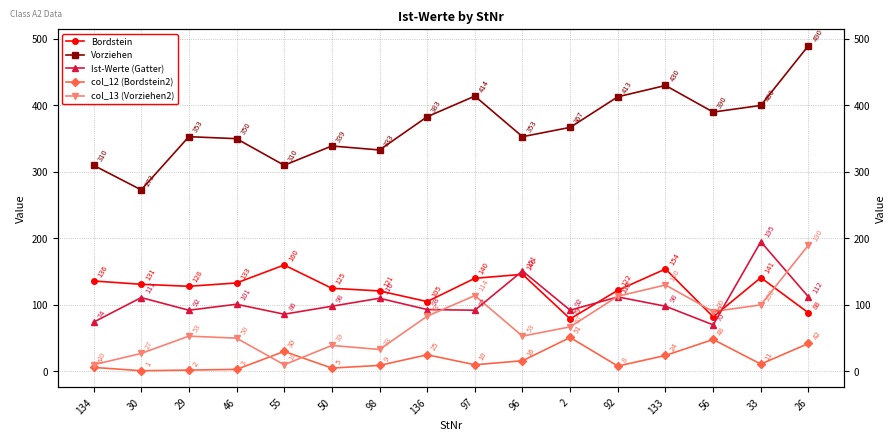

Where does the Vorziehen series first go above 367?

136